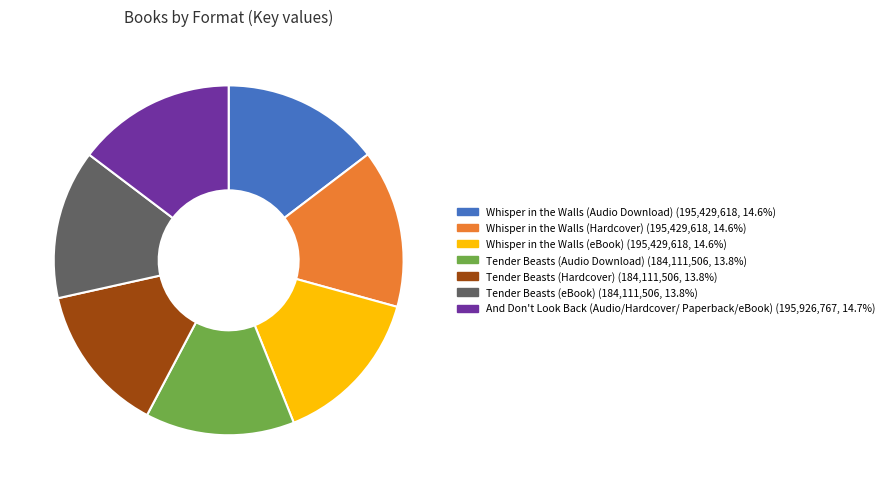

Combined, do Tender Beasts (Hardcover) and Whisper in the Walls (Audio Download) account for over 50%?

No